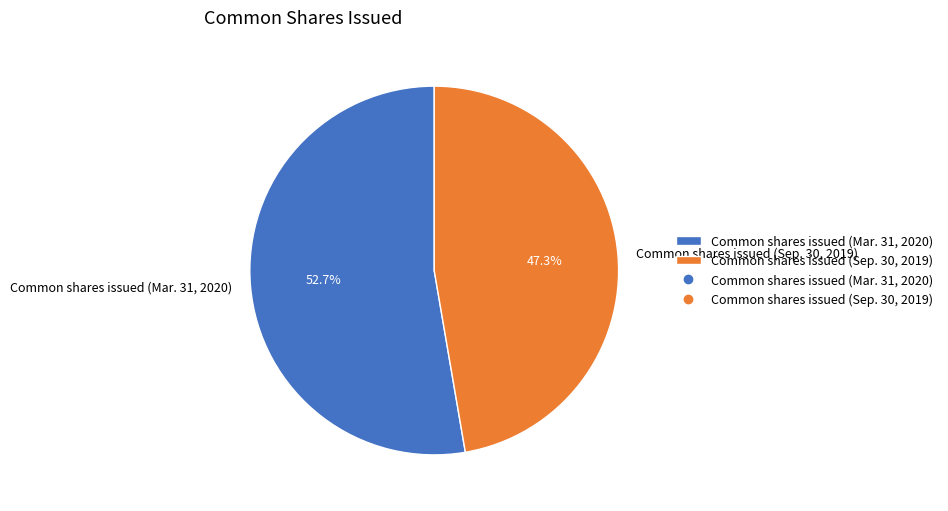

Is it true that Common shares issued (Mar. 31, 2020) is 53% of the pie?

True